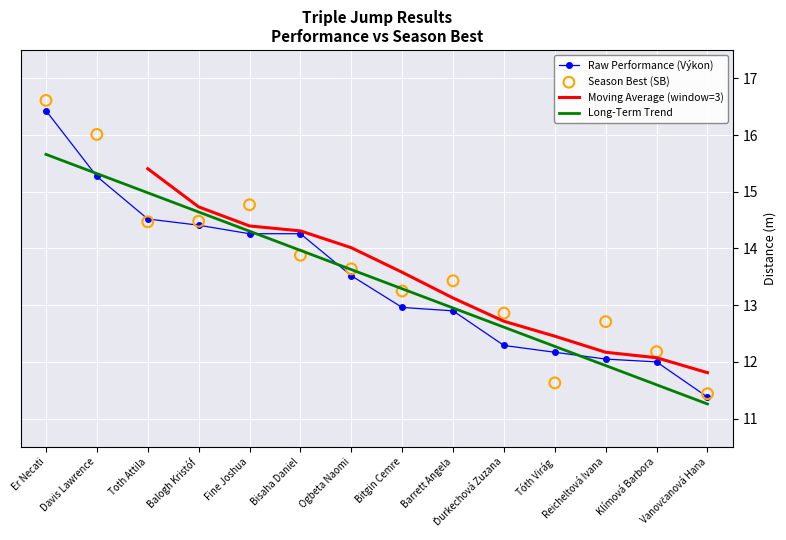

Which series has the largest Y range (max minus min)?

SB